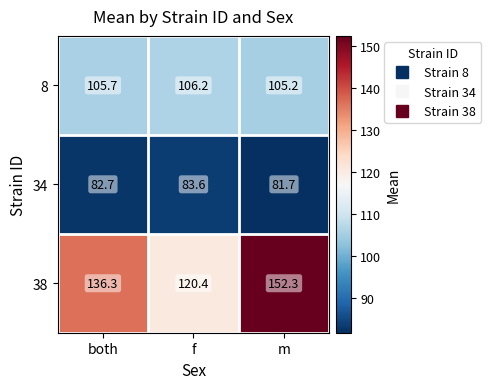

Which label corresponds to the smallest value in the chart?

m